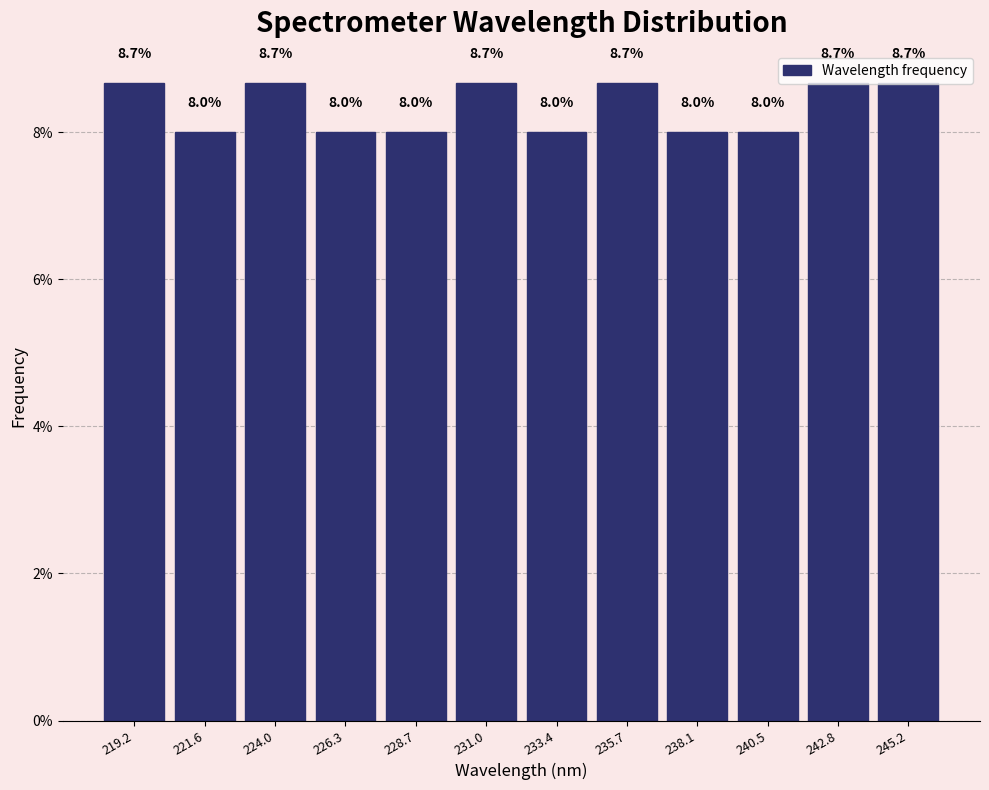

Reading left to right, list every bar in this chart as the range it spans on the x-axis followed by its height. The bar edges are not printed on the chart, so give them approximately, as read against the axis.

218.0 to 220.5: 8.7
220.5 to 223.0: 8.0
223.0 to 225.0: 8.7
225.0 to 227.5: 8.0
227.5 to 230.0: 8.0
230.0 to 232.0: 8.7
232.0 to 234.5: 8.0
234.5 to 237.0: 8.7
237.0 to 239.5: 8.0
239.5 to 241.5: 8.0
241.5 to 244.0: 8.7
244.0 to 246.5: 8.7